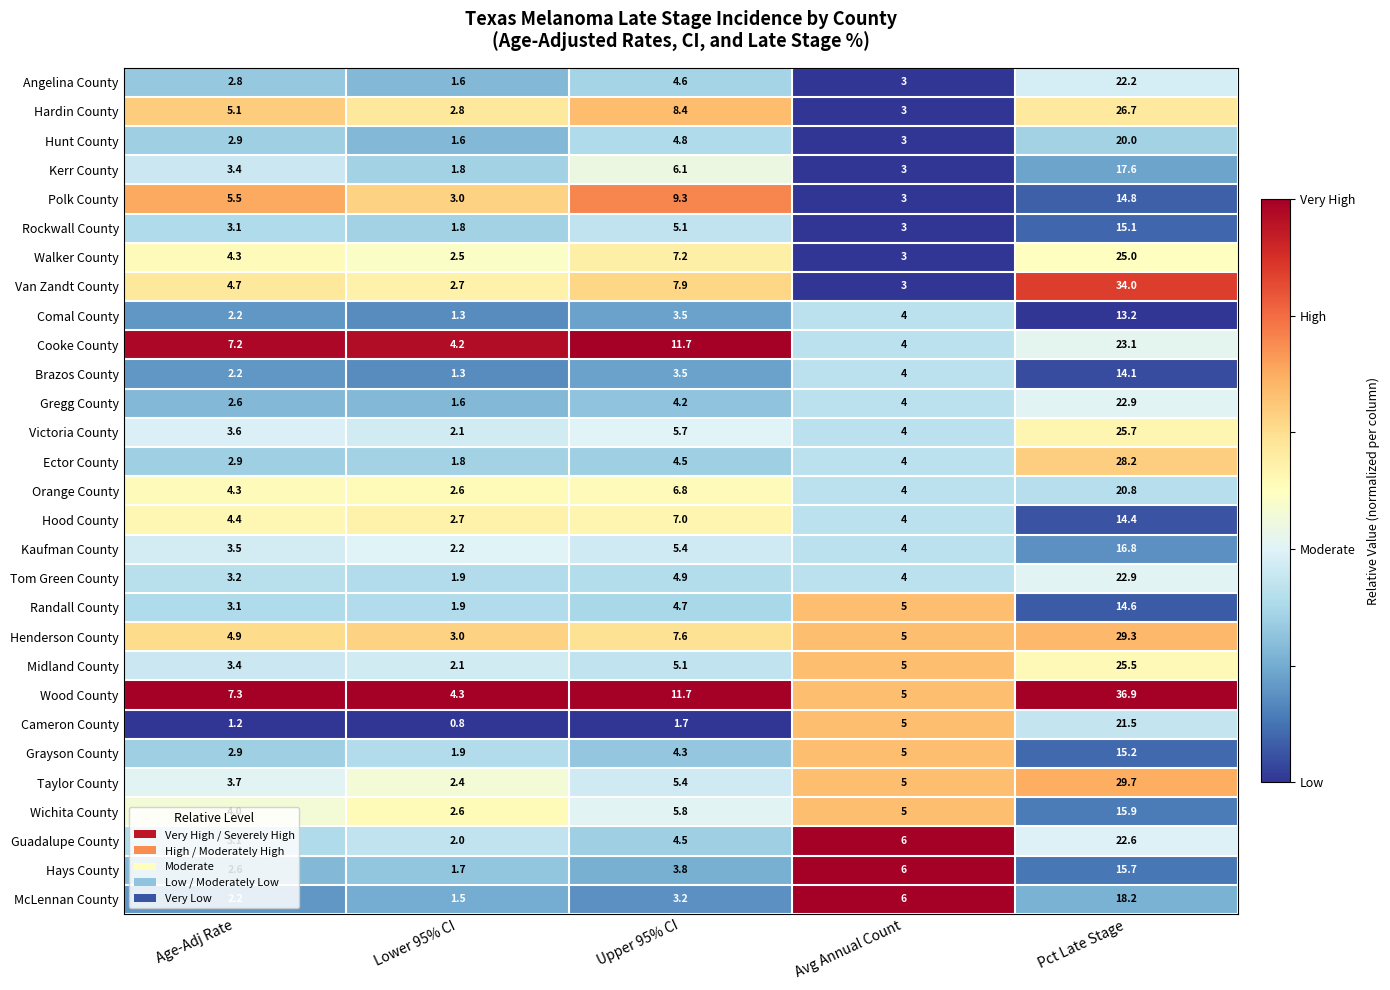

Rank the categories by Hardin County value from lowest to highest.

Lower 95% CI, Avg Annual Count, Age-Adj Rate, Upper 95% CI, Pct Late Stage